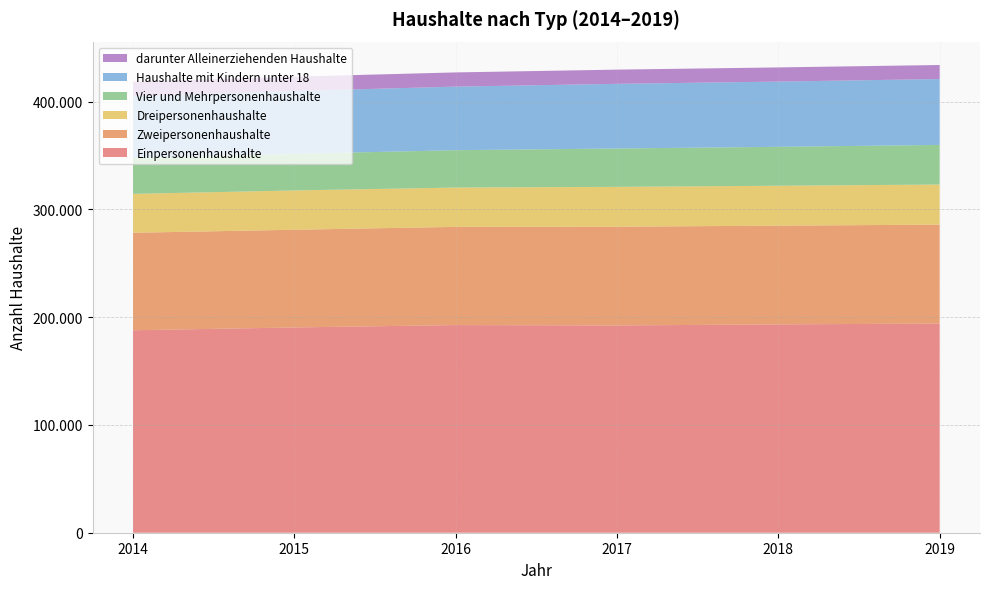

Reading left to right, extract all data points from this chart.

Einpersonenhaushalte: 187885	190522	192711	192373	193351	194133
Zweipersonenhaushalte: 90505	90663	91153	91645	91630	91788
Dreipersonenhaushalte: 36092	36469	36477	36983	37042	37225
Vier und Mehrpersonenhaushalte: 33327	33996	34702	35608	36131	36787
Haushalte mit Kindern unter 18: 57416	58290	58988	60006	60549	61144
darunter Alleinerziehenden Haushalte: 13432	13333	13184	13176	13149	13010